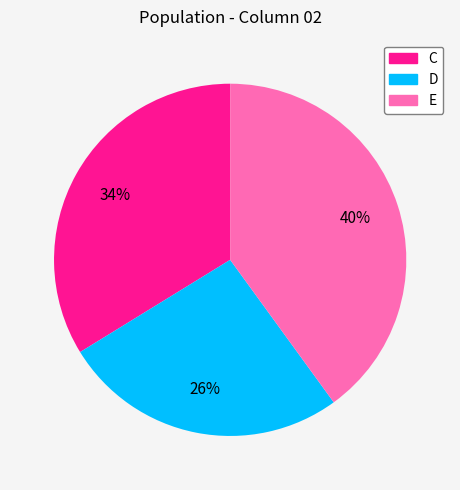

True or false: C accounts for 34% of the total.

True